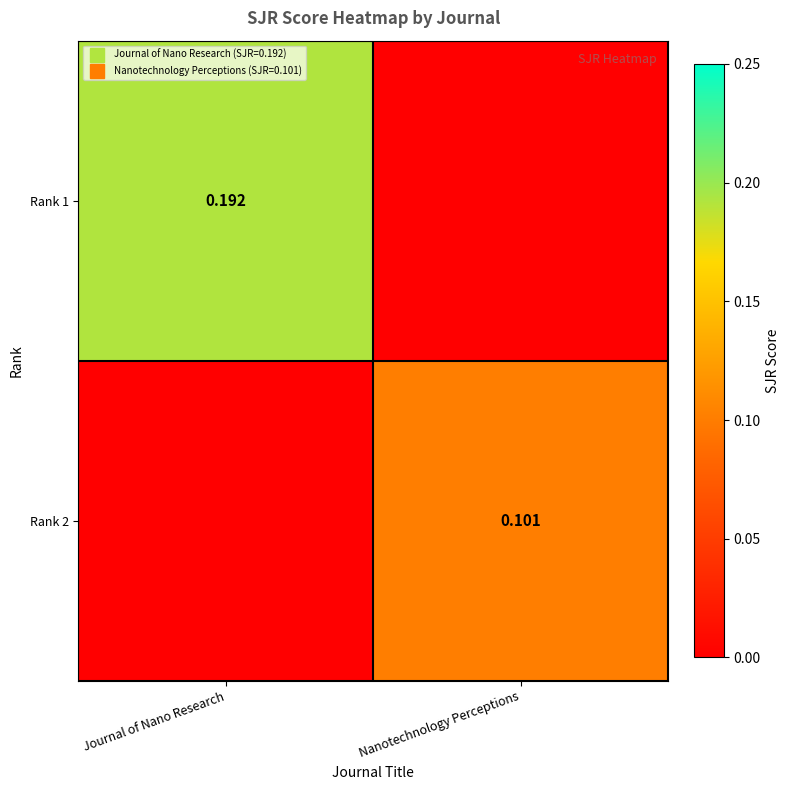

True or false: Rank 1 has a value of 0.0 at Nanotechnology Perceptions.

True